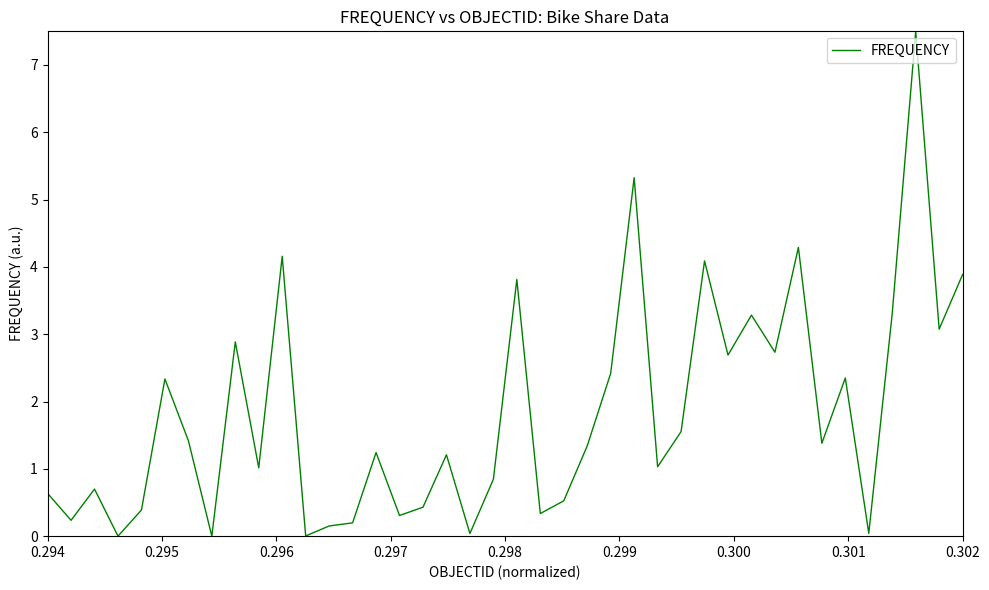

What is the greatest value displayed?

7.5